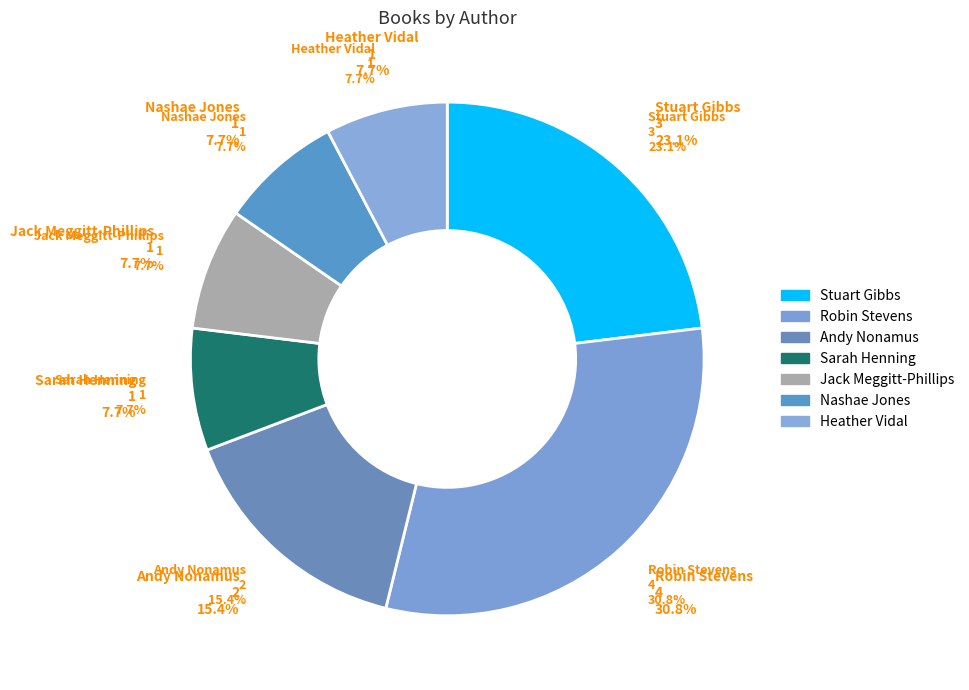

To the nearest percent, what percentage of the pie is Heather Vidal?

8%